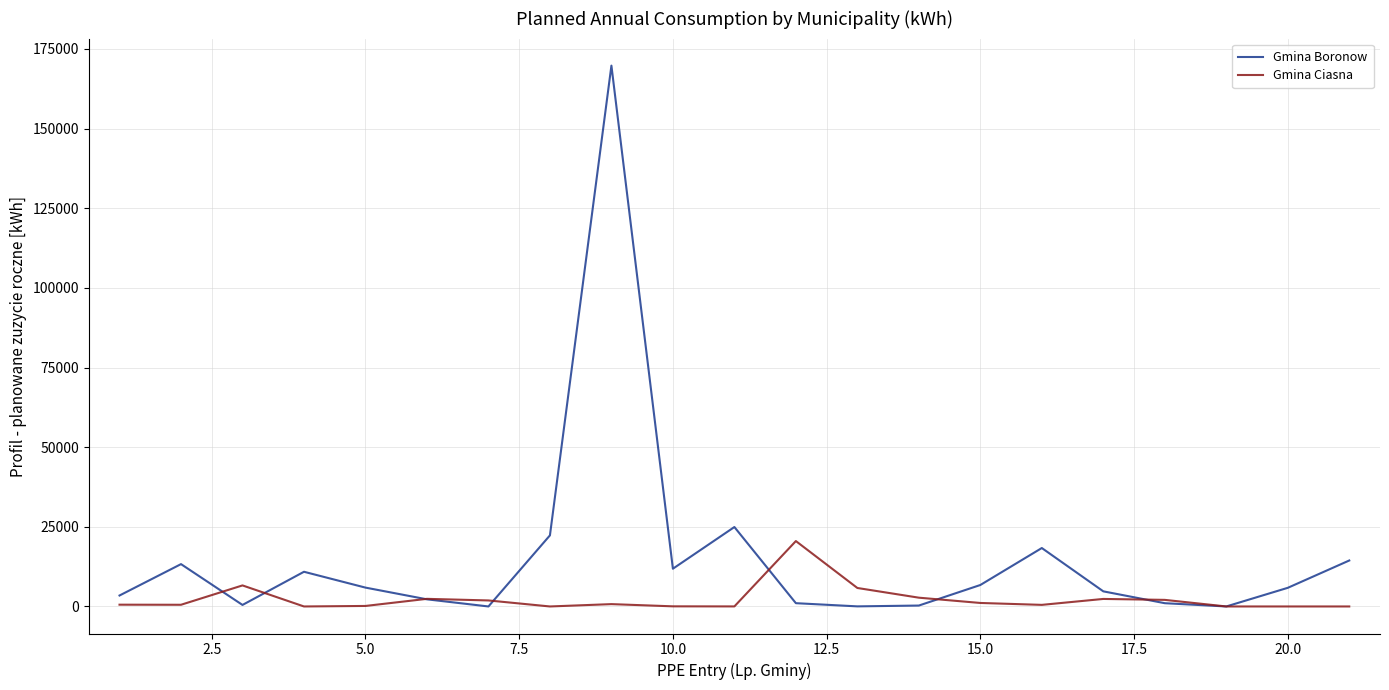

What is the maximum value shown in the chart?

169771